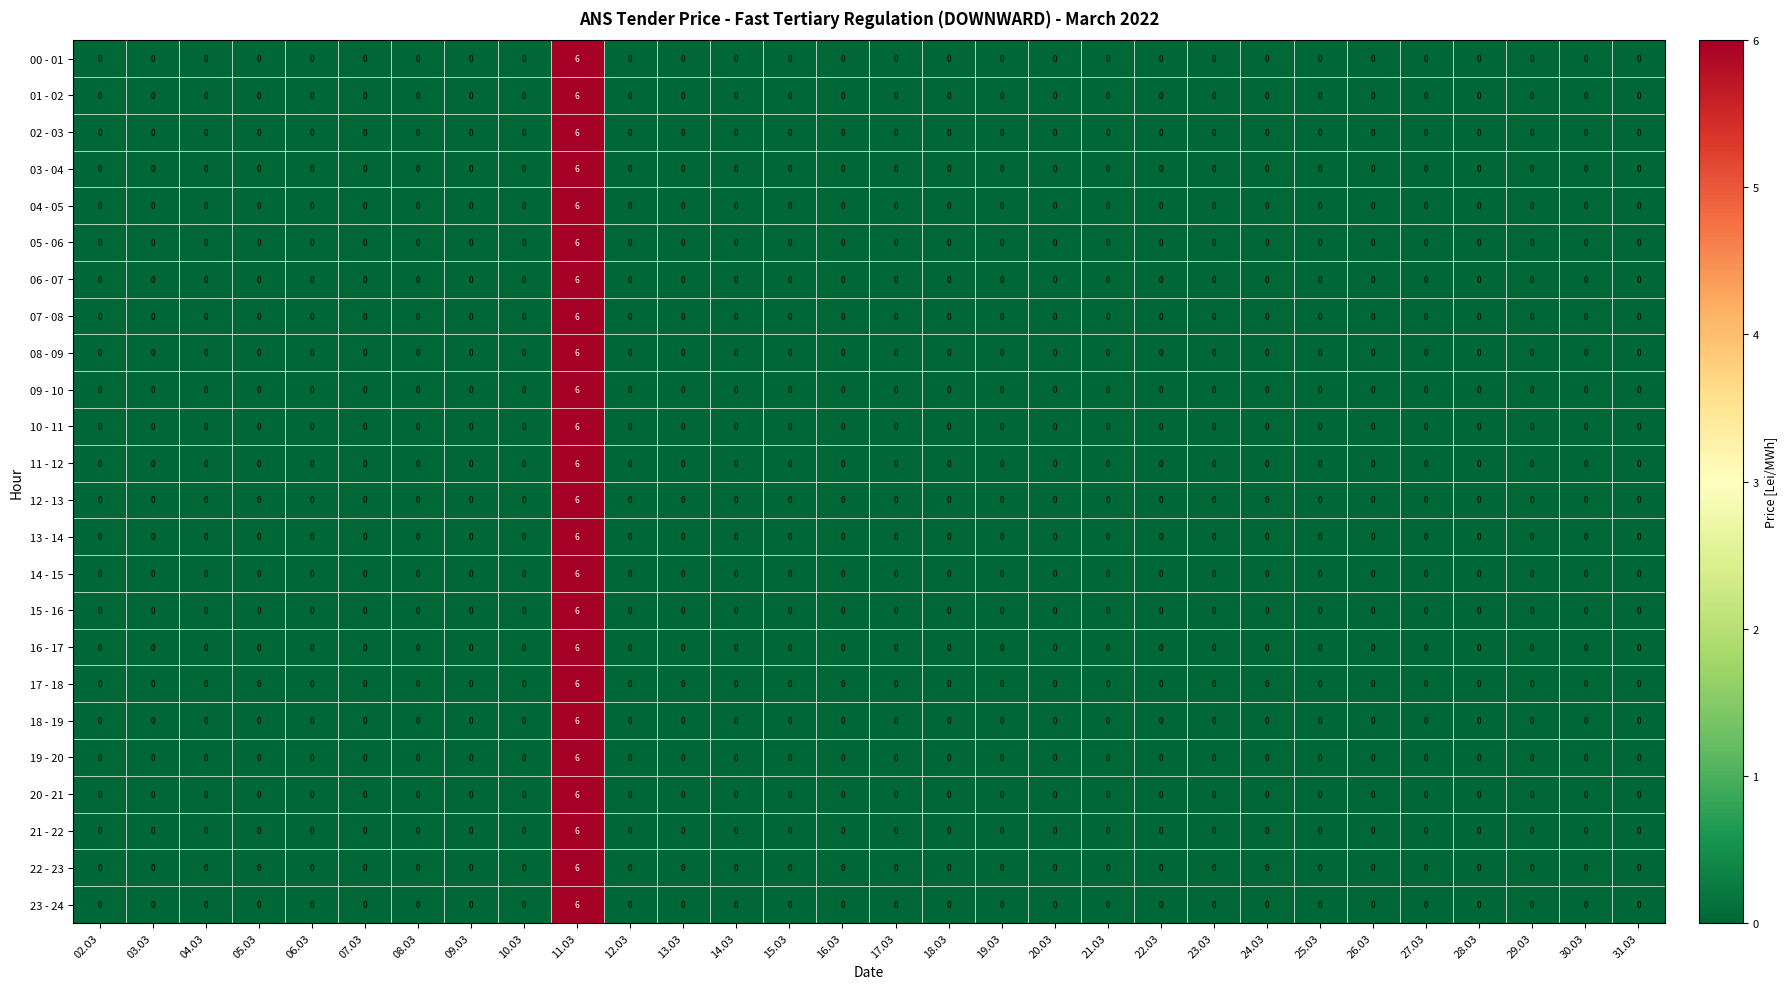

The 07 - 08 series shows 0 at 24.03. True or false?

True